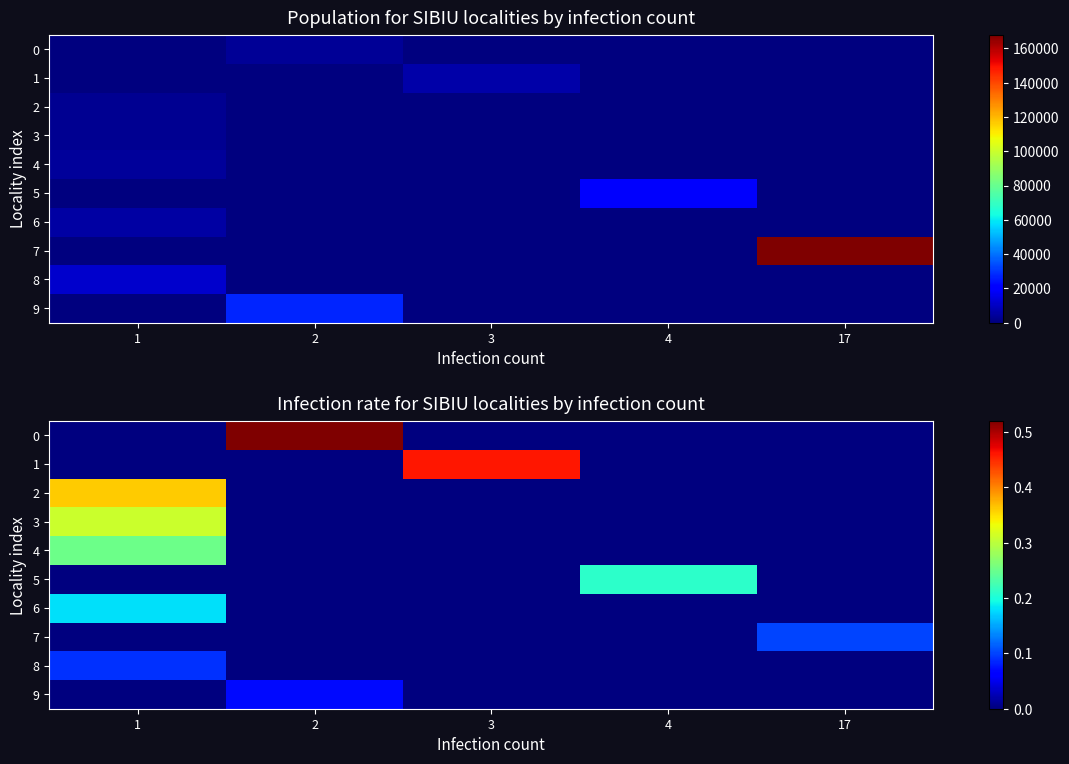

Which has a higher value, 4 or 1?

4